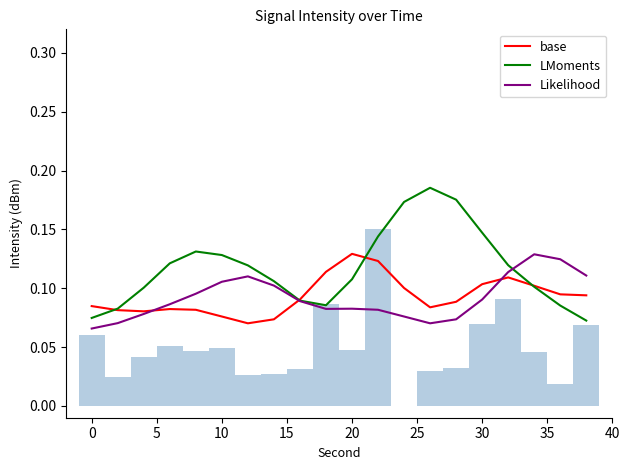

Reading right to left, list all the values displayed in this chart.

base: 0.1	0.1	0.1	0.1	0.1	0.1	0.1	0.1	0.1	0.1	0.1	0.1	0.1	0.1	0.1	0.1	0.1	0.1	0.1	0.1
LMoments: 0.1	0.1	0.1	0.1	0.1	0.2	0.2	0.2	0.1	0.1	0.1	0.1	0.1	0.1	0.1	0.1	0.1	0.1	0.1	0.1
Likelihood: 0.1	0.1	0.1	0.1	0.1	0.1	0.1	0.1	0.1	0.1	0.1	0.1	0.1	0.1	0.1	0.1	0.1	0.1	0.1	0.1